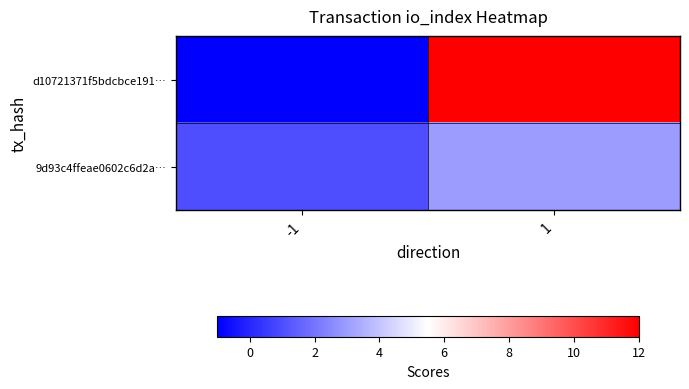

Which series has the widest spread of values?

d10721371f5bdcbce191…